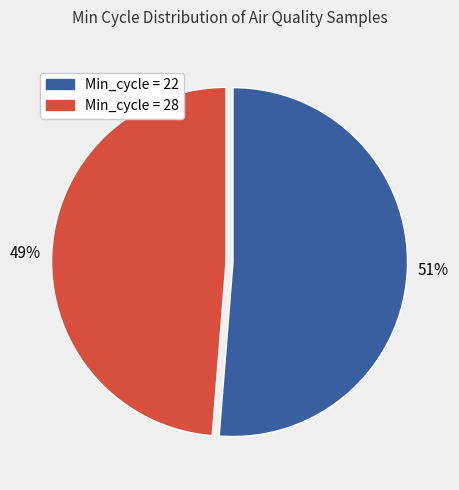

Is there any slice that represents more than half of the pie?

Yes